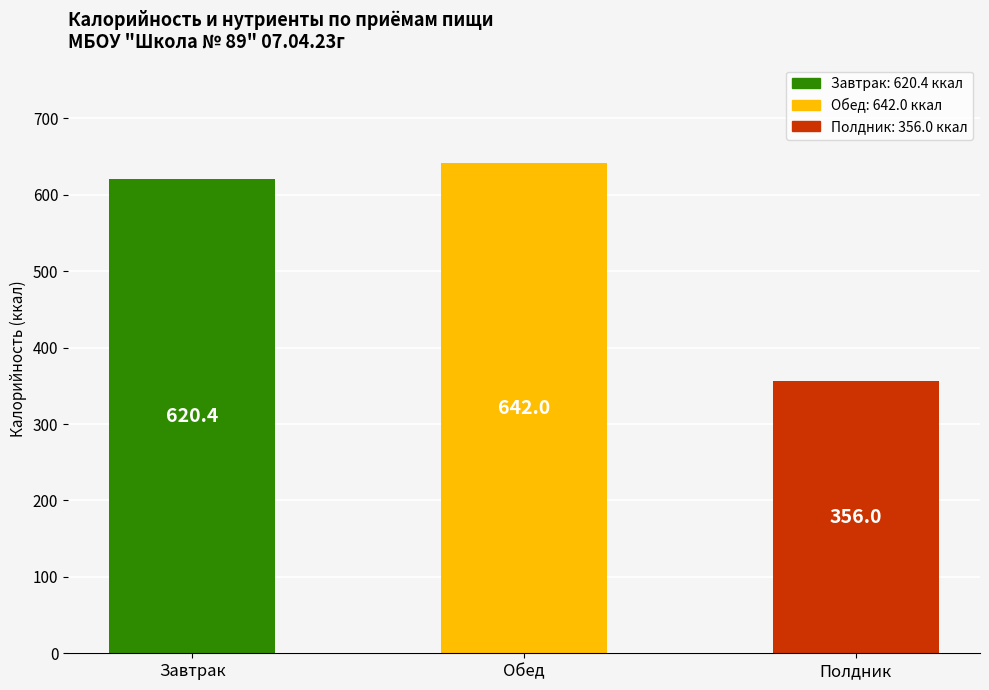

What is the label of the 1st bar from the right?

Полдник